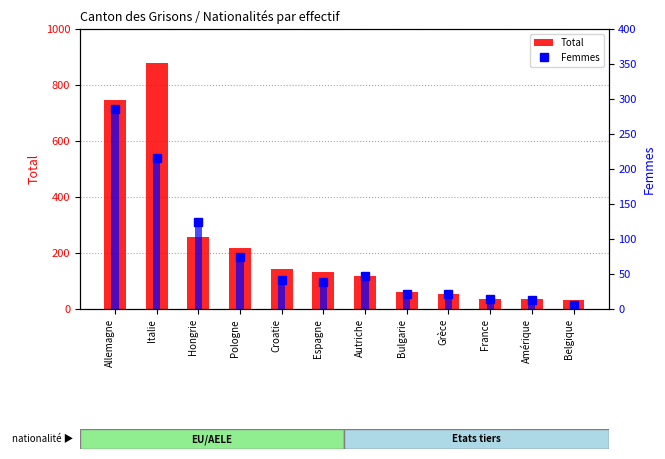

Rank the series by their maximum value, from lowest to highest.

Femmes, Total